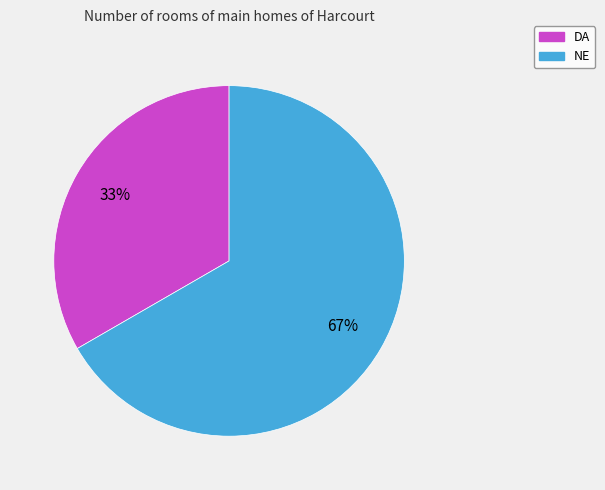

What percentage is the DA slice, to the nearest percent?

33%